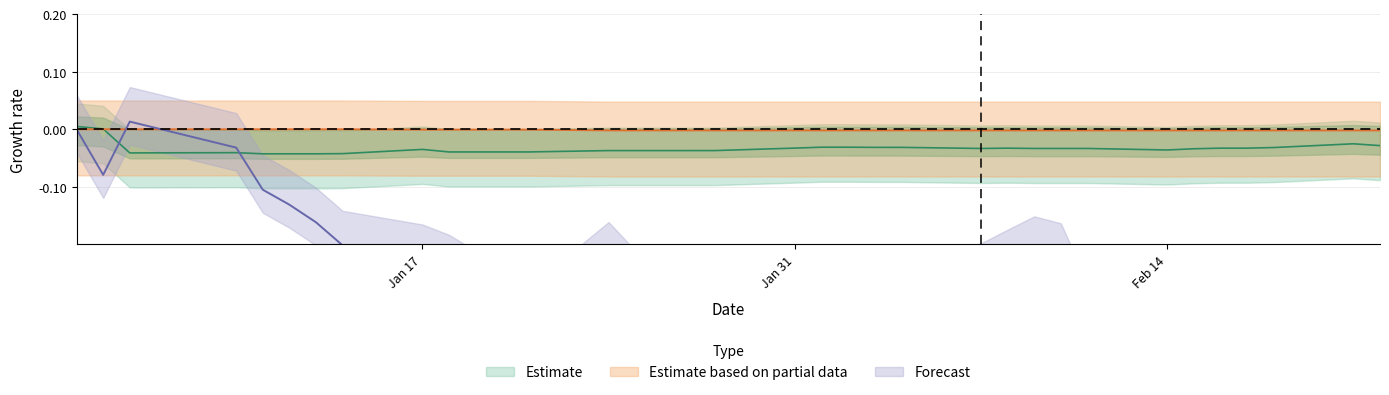

At how many categories does at least one series exceed 0?

3